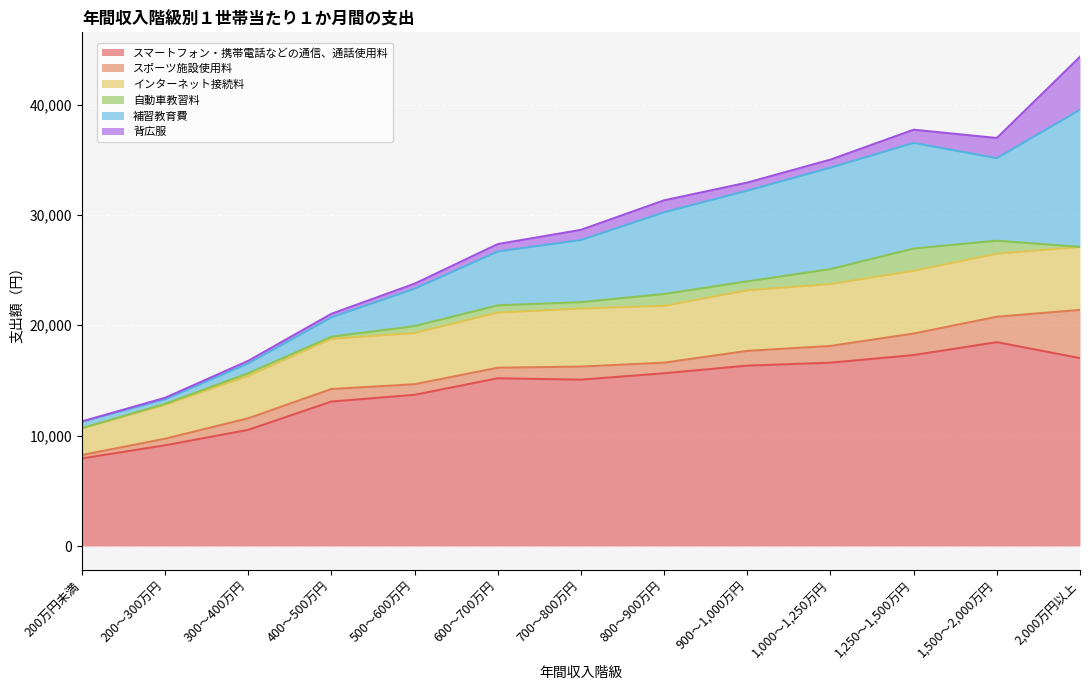

At 500～600万円, list the series in order from largest to smallest.

スマートフォン・携帯電話などの通信、通話使用料, インターネット接続料, 補習教育費, スポーツ施設使用料, 自動車教習料, 背広服